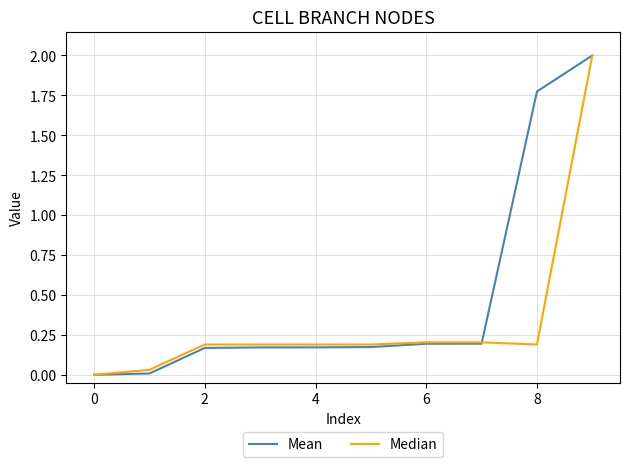

What is the greatest value displayed?

2.0